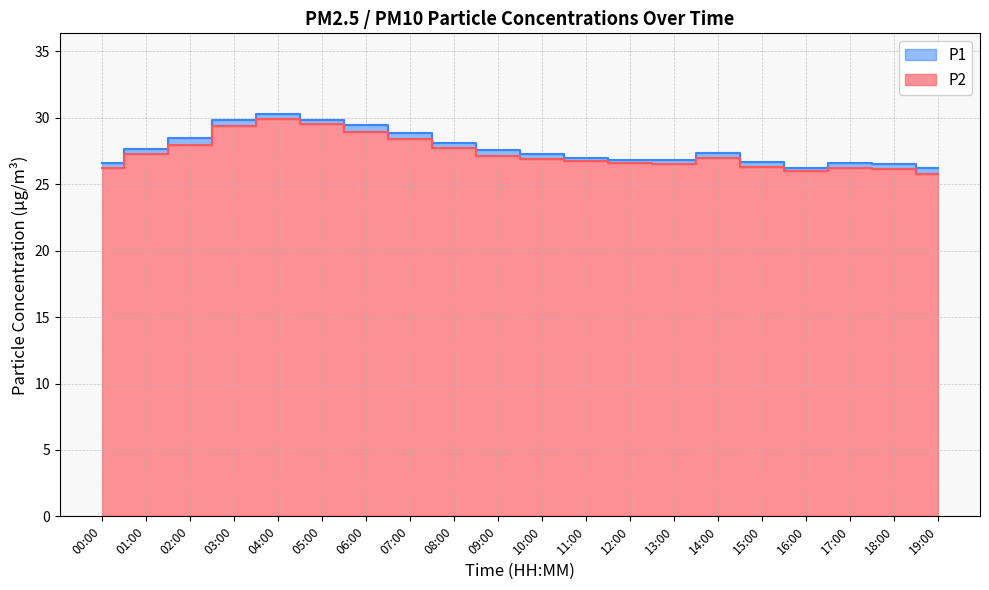

The P2 series shows 26.9 at 10:00. True or false?

True